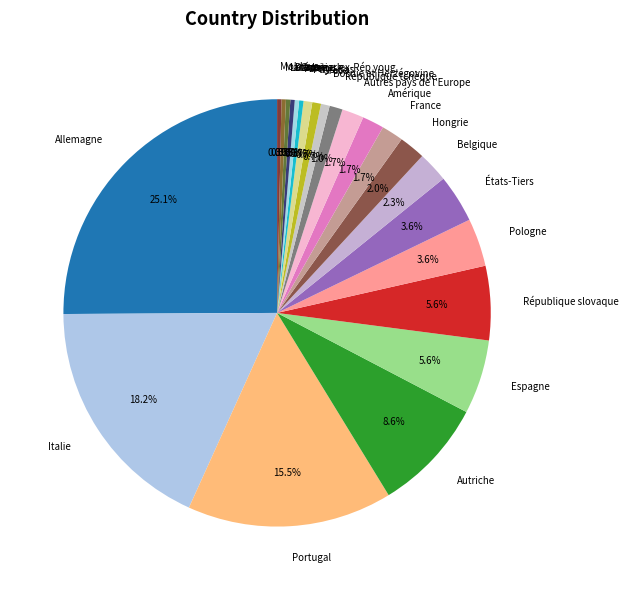

Is Allemagne the majority of the pie?

No